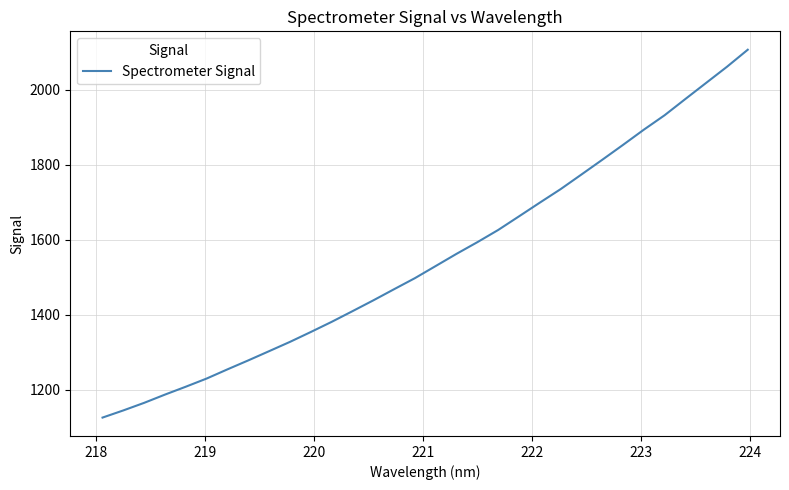

What is the difference between the maximum and minimum values?

981.4